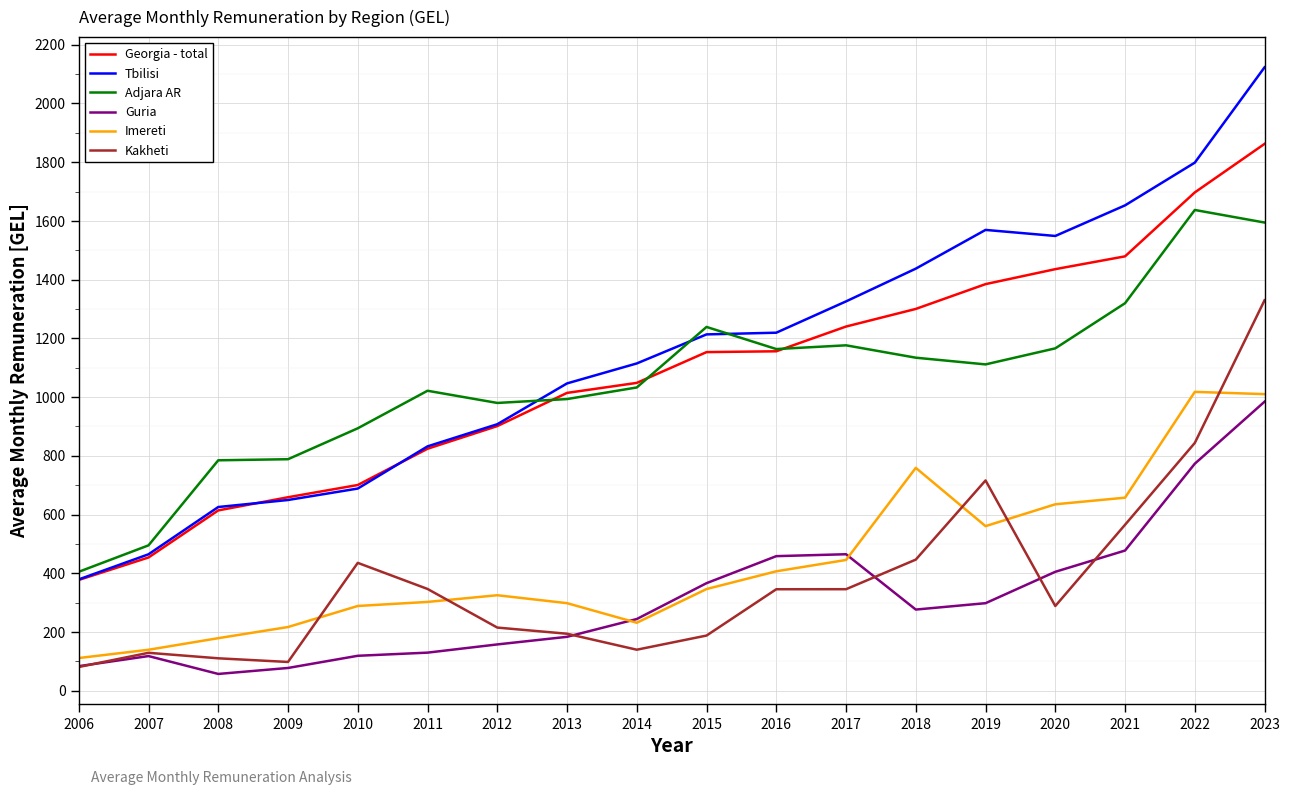

The value of Adjara AR at 2017 is 1176.3. True or false?

True